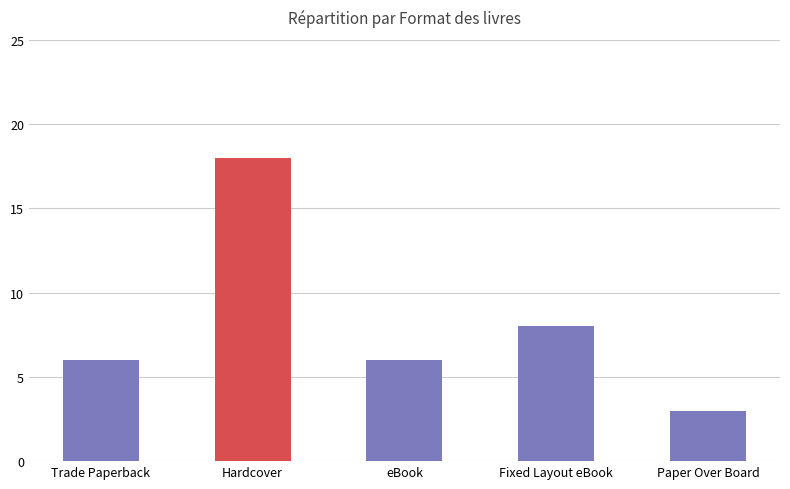

What is the difference between the second highest and minimum values?

5